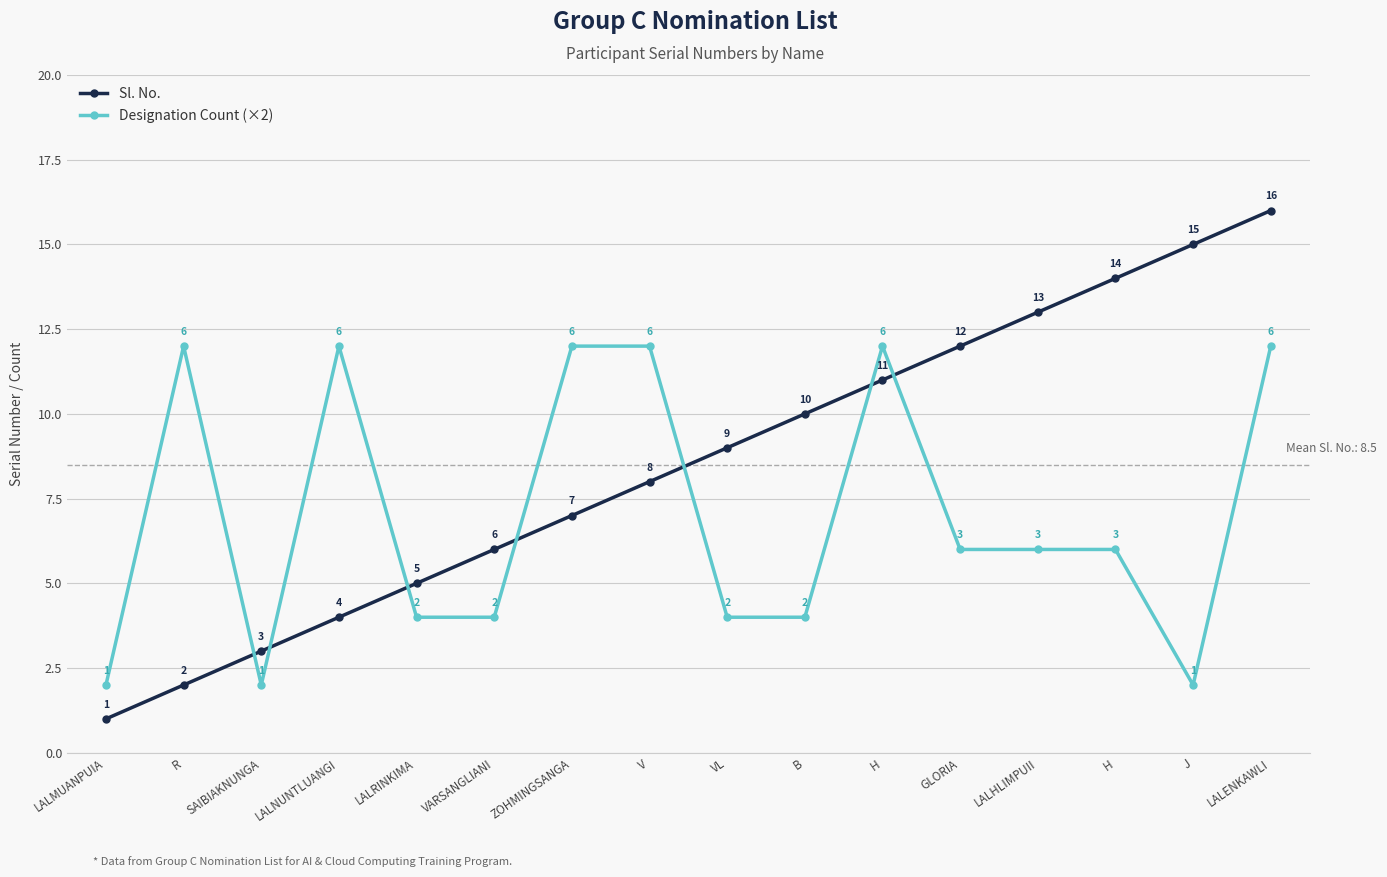

What is the approximate value of Designation Count (×2) at ZOHMINGSANGA?

12